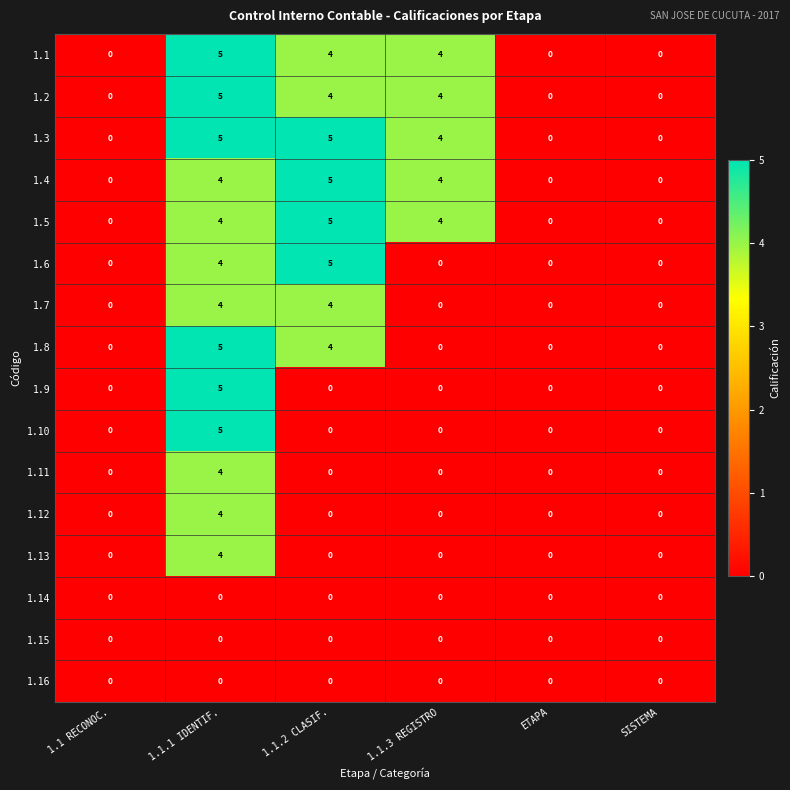

What is the sum of all 1.9 values?

5